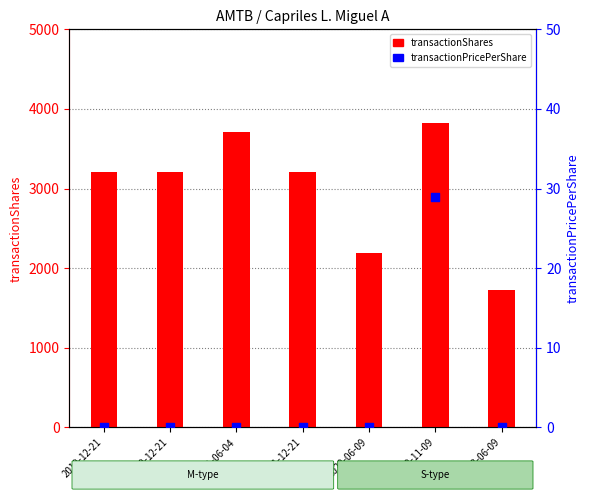

Is the value of transactionPricePerShare at 2022-06-09 greater than the value of transactionShares at 2022-06-09?

No